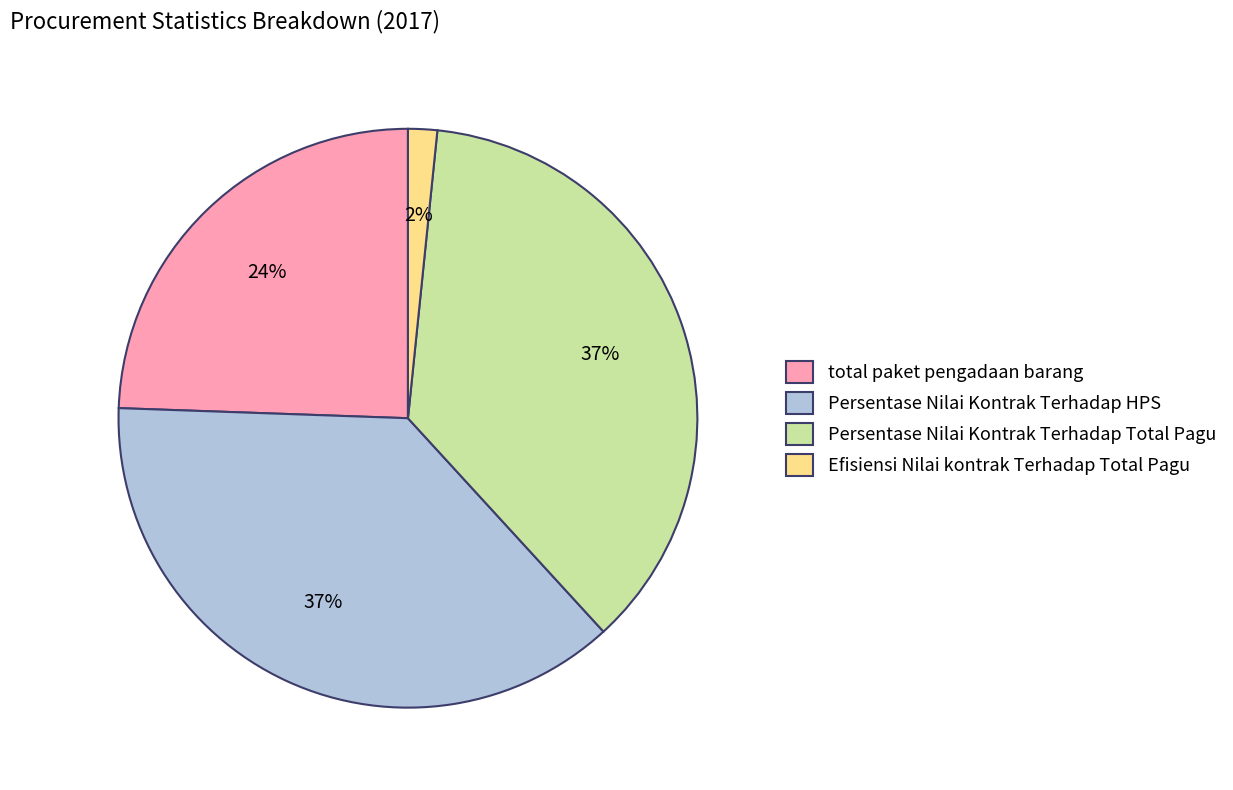

Which slice is the smallest?

Efisiensi Nilai kontrak Terhadap Total Pagu